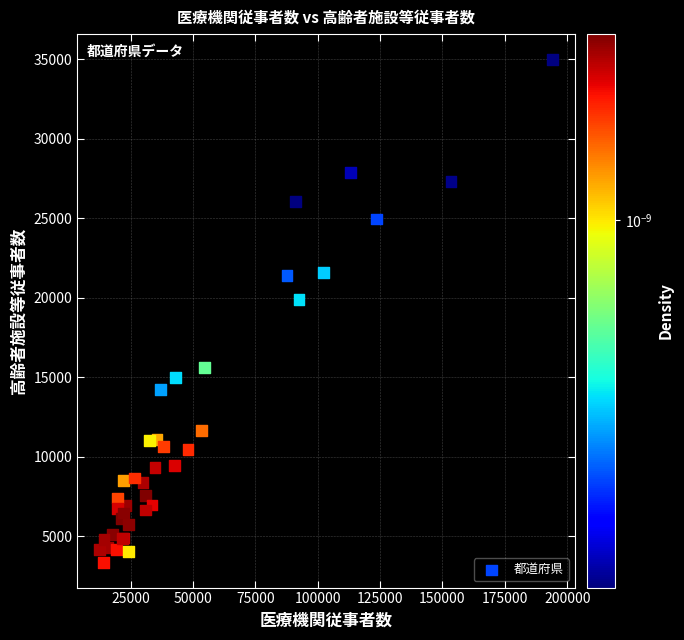

What Y value in the scatter plot is closest to 19161?

19873